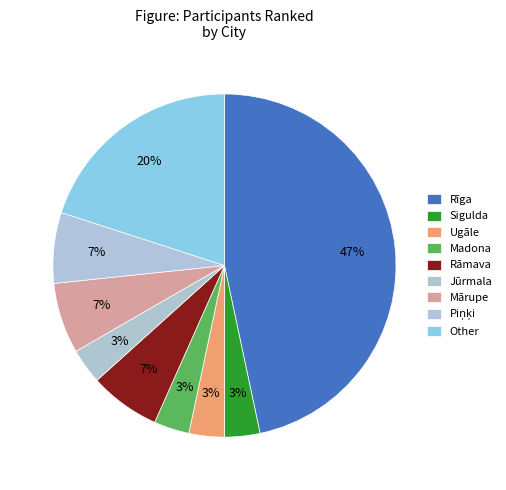

How many segments does this pie chart have?

9